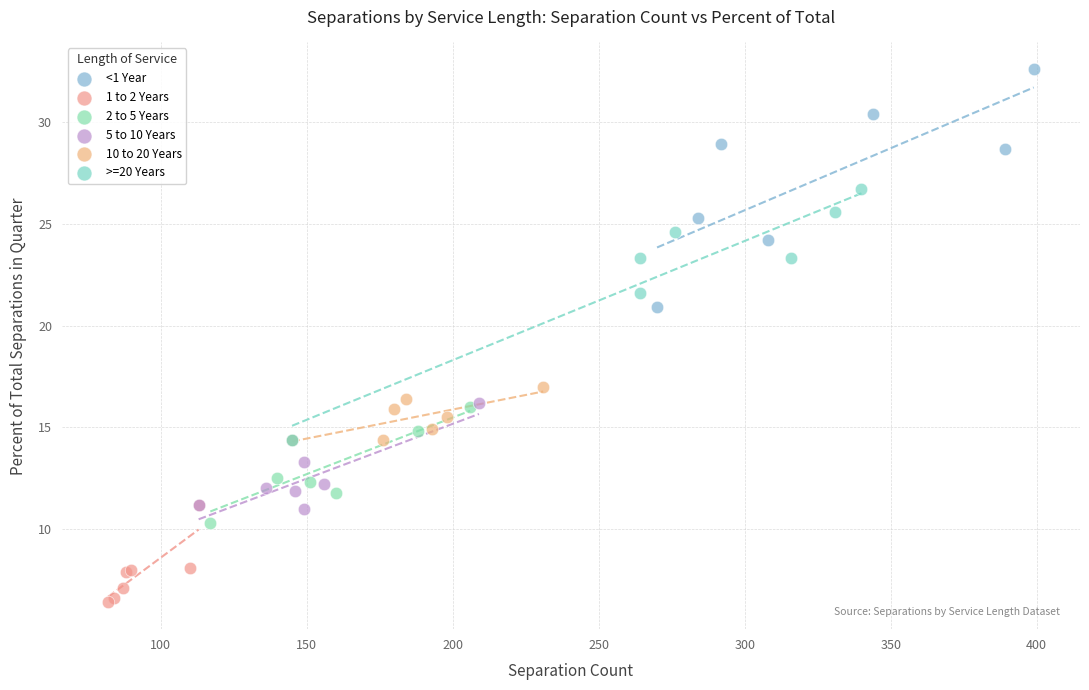

Which series has the widest spread of Y values?

>=20 Years